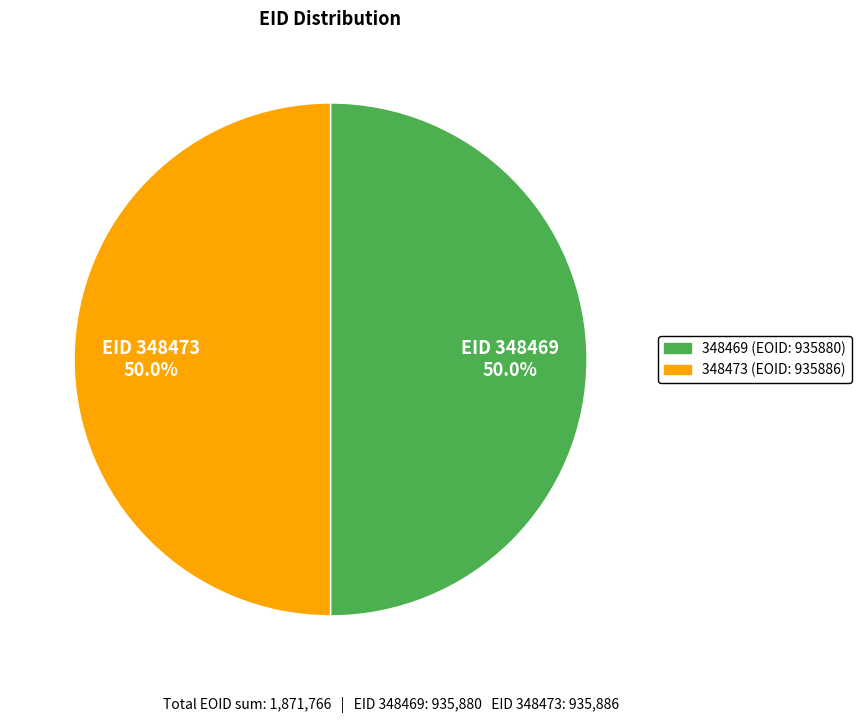

Combined, do EID 348469 and EID 348473 account for over 50%?

Yes